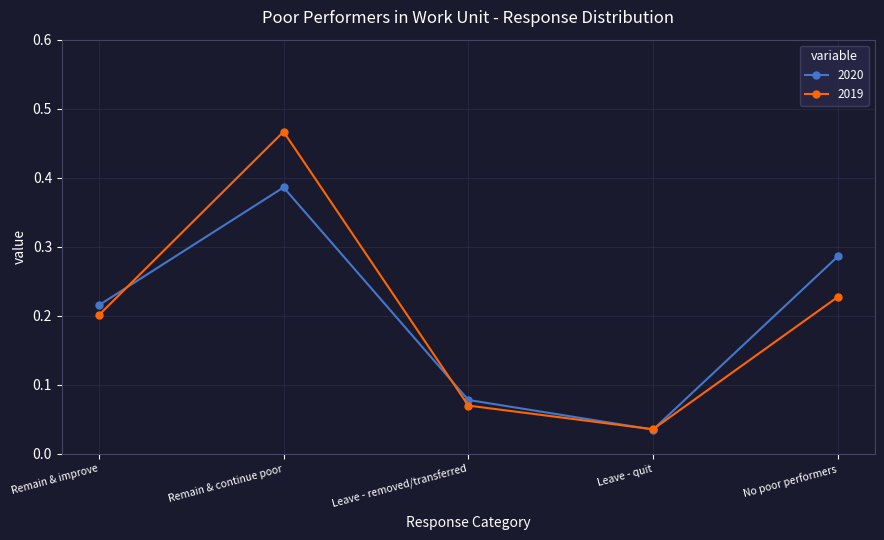

Is it true that 2019 equals 0.3 at Remain & continue poor?

False